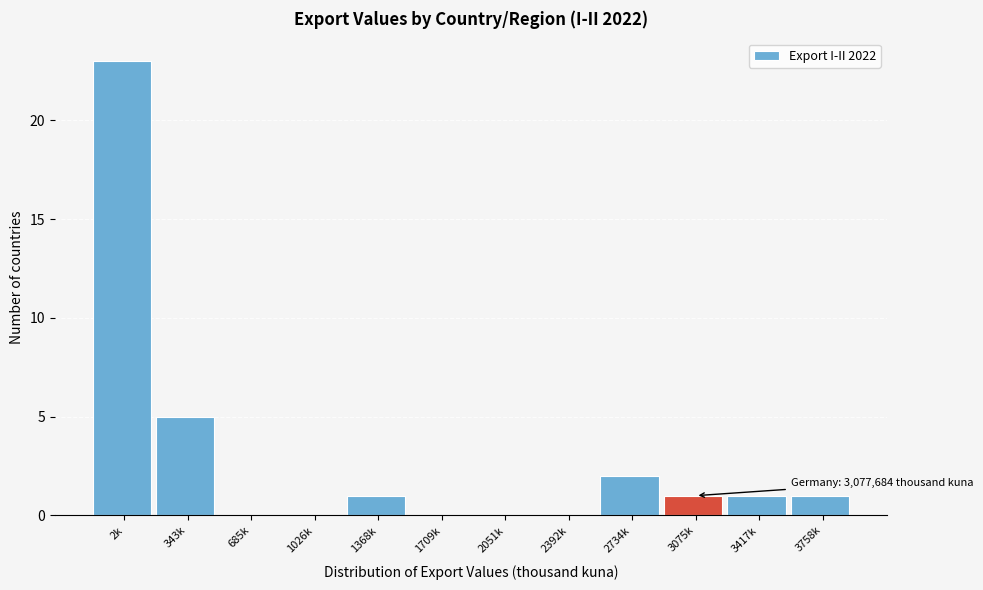

Reading right to left, list all the values displayed in this chart.

3758k=1	3417k=1	3075k=1	2734k=2	2392k=0	2051k=0	1709k=0	1368k=1	1026k=0	685k=0	343k=5	2k=23